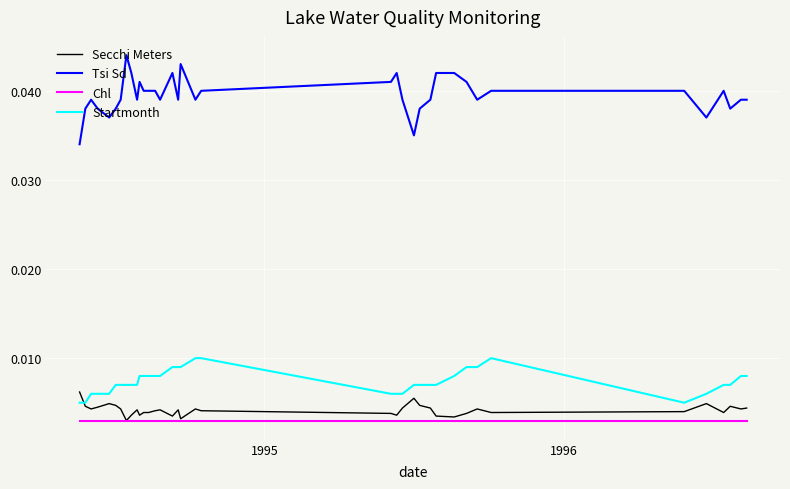

Which series has the largest range (max minus min)?

Tsi Sd